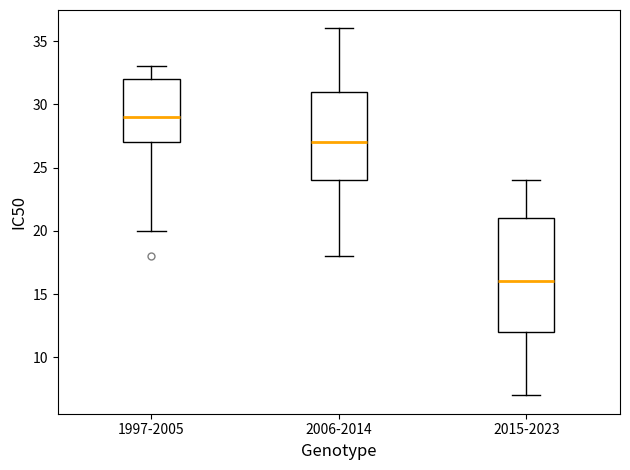

Which box has the highest median line?

1997-2005